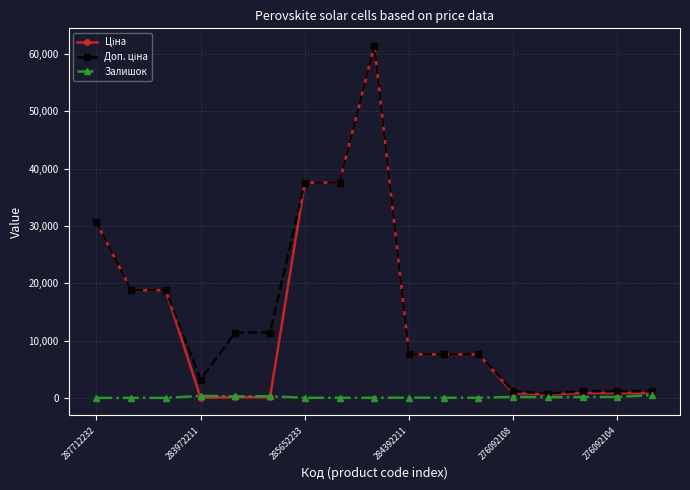

True or false: Залишок has more than 0 interior local peaks.

True